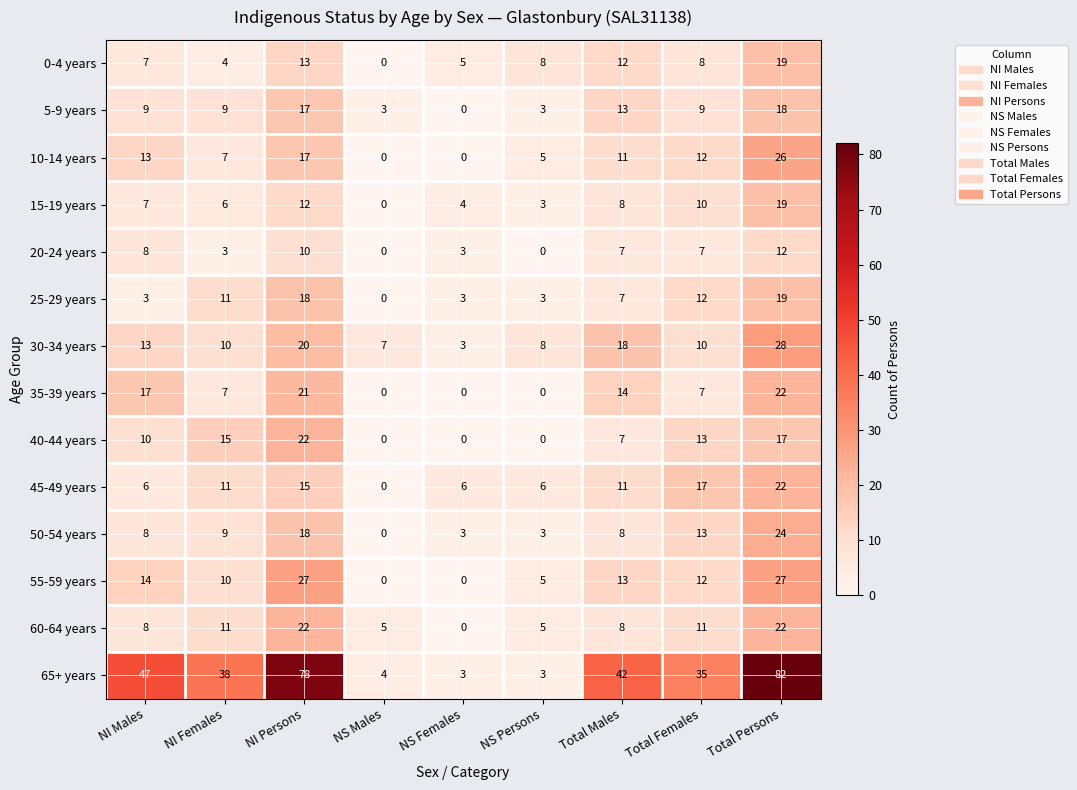

True or false: 50-54 years has a value of 4 at Total Males.

False